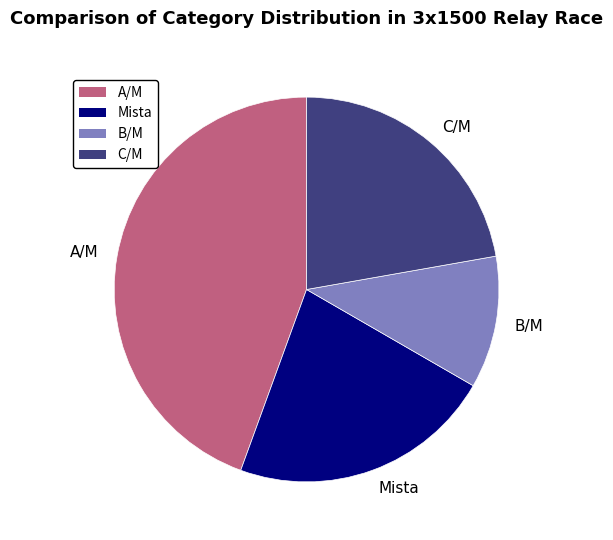

The C/M slice represents 14% of the pie. True or false?

False